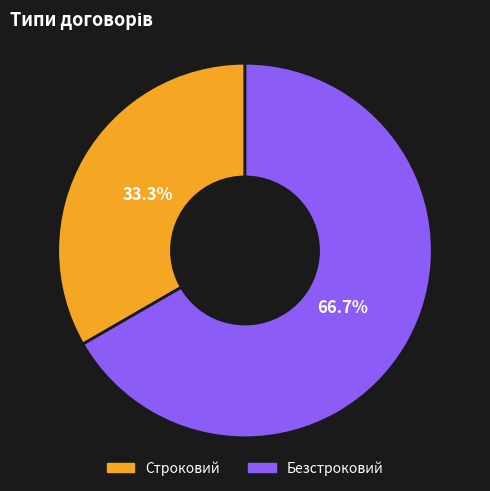

To the nearest percent, what is the difference between the Безстроковий and Строковий slice percentages?

33%